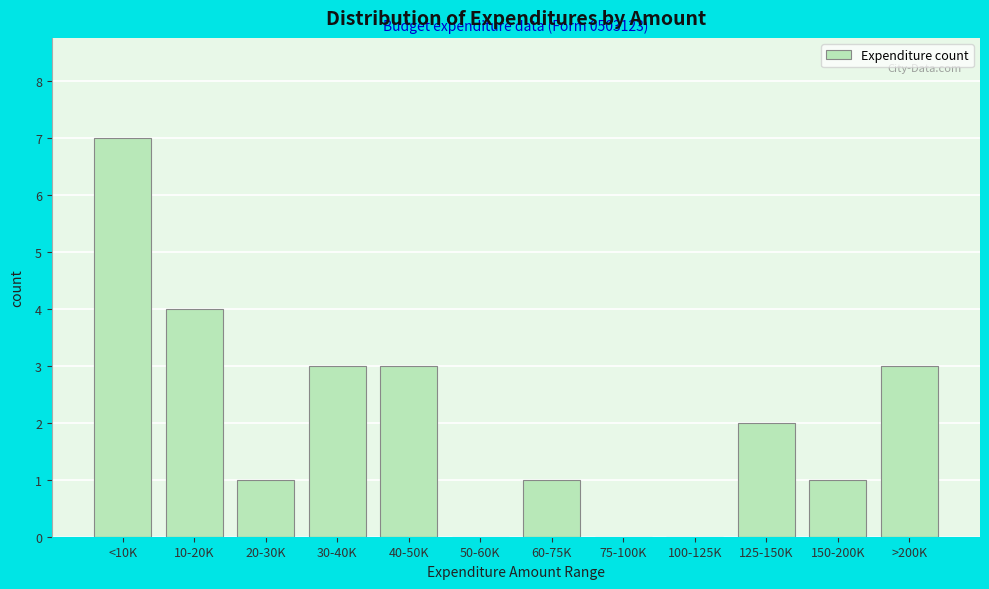

Reading left to right, list all the values displayed in this chart.

<10K=7	10-20K=4	20-30K=1	30-40K=3	40-50K=3	50-60K=0	60-75K=1	75-100K=0	100-125K=0	125-150K=2	150-200K=1	>200K=3